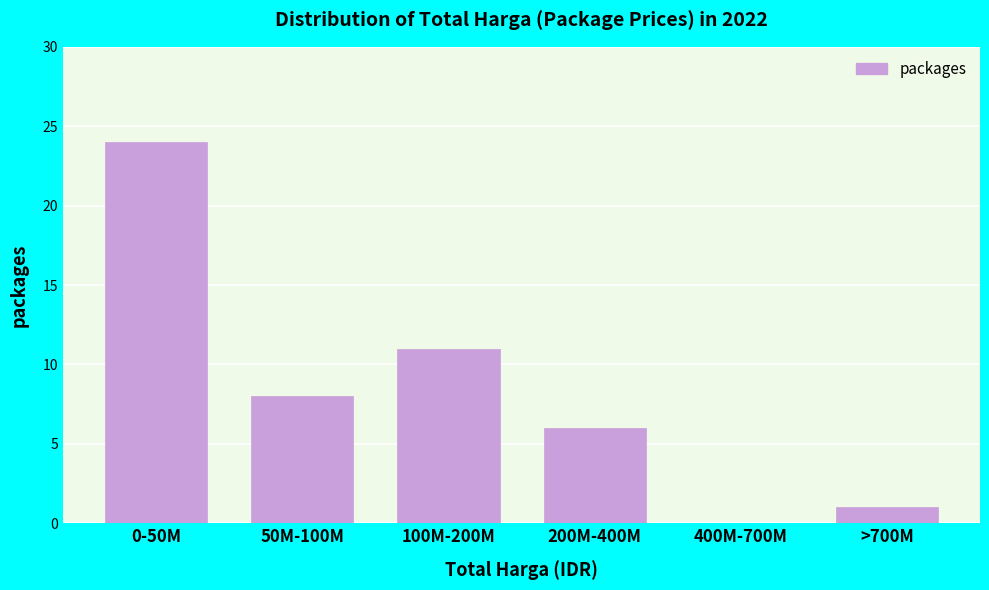

Reading left to right, extract all data points from this chart.

0-50M=24	50M-100M=8	100M-200M=11	200M-400M=6	400M-700M=0	>700M=1